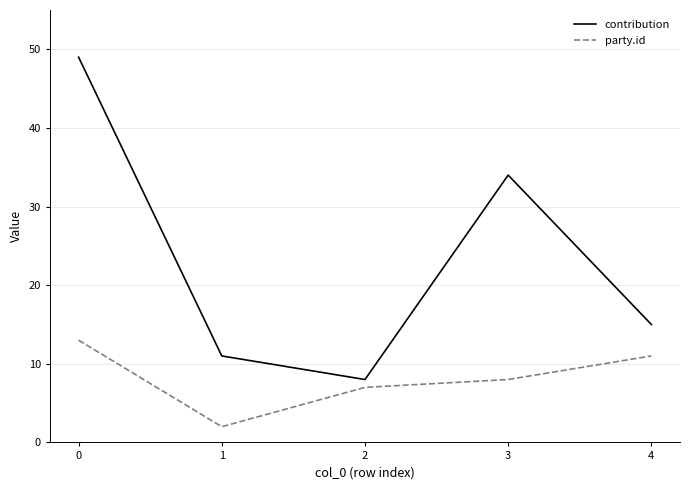

What is the sum of all contribution values?

117